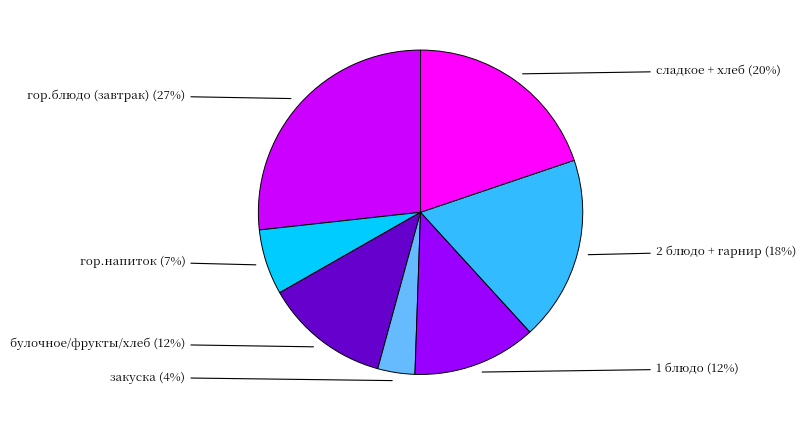

Does any single category account for the majority?

No